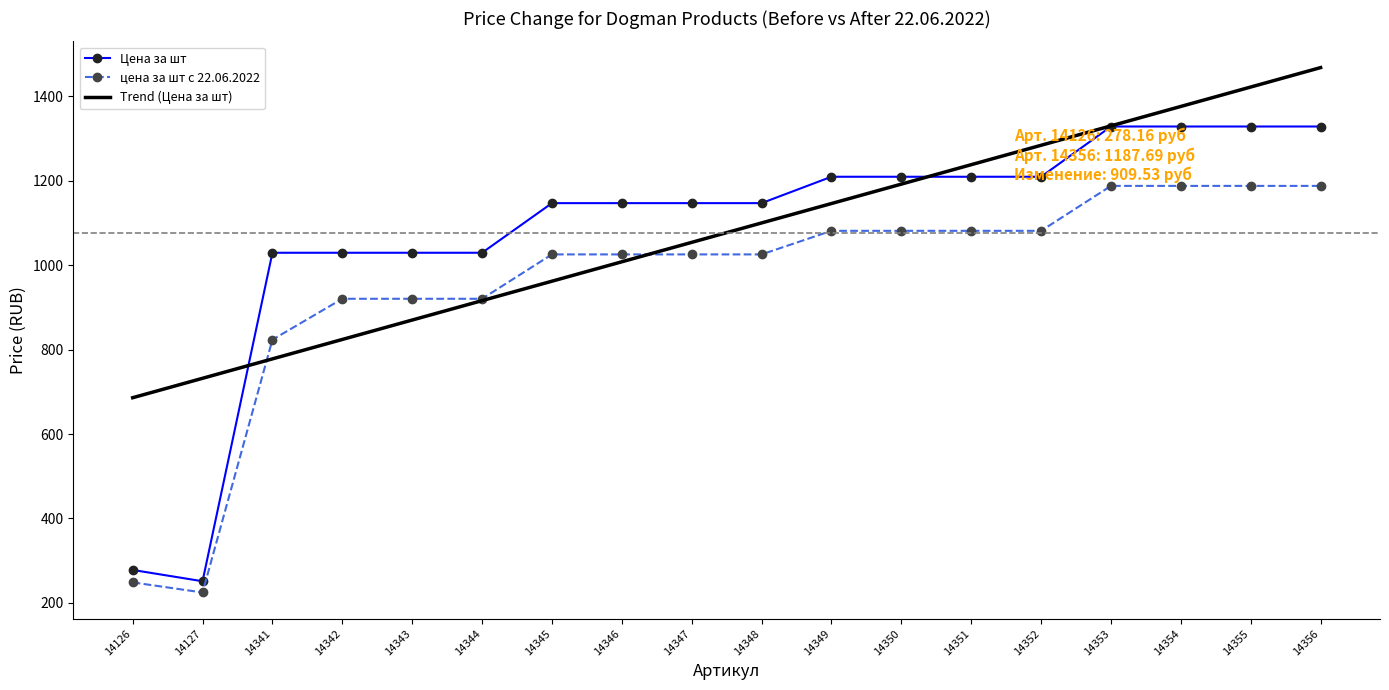

What is the total value across all series at 14355?

3937.9